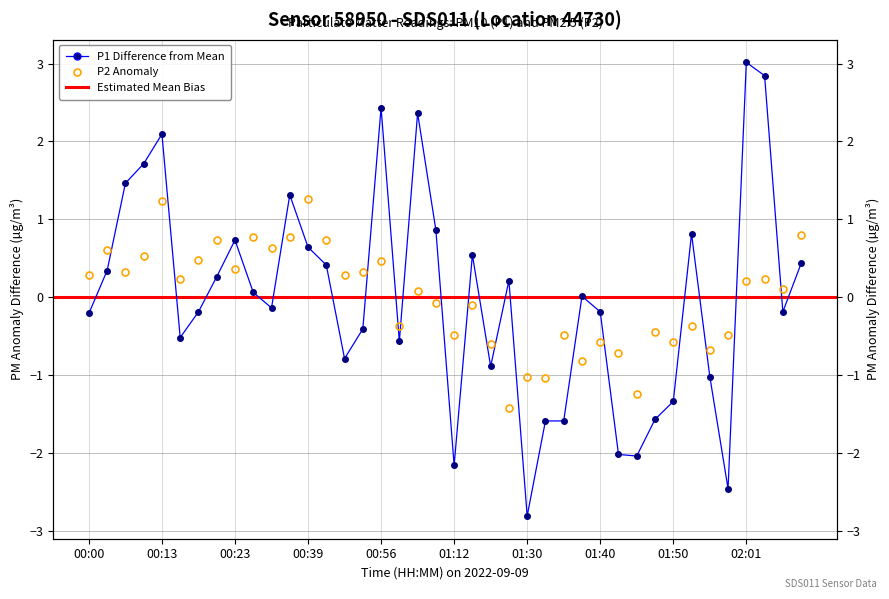

True or false: P2 has a value of 0.7 at 13.

True